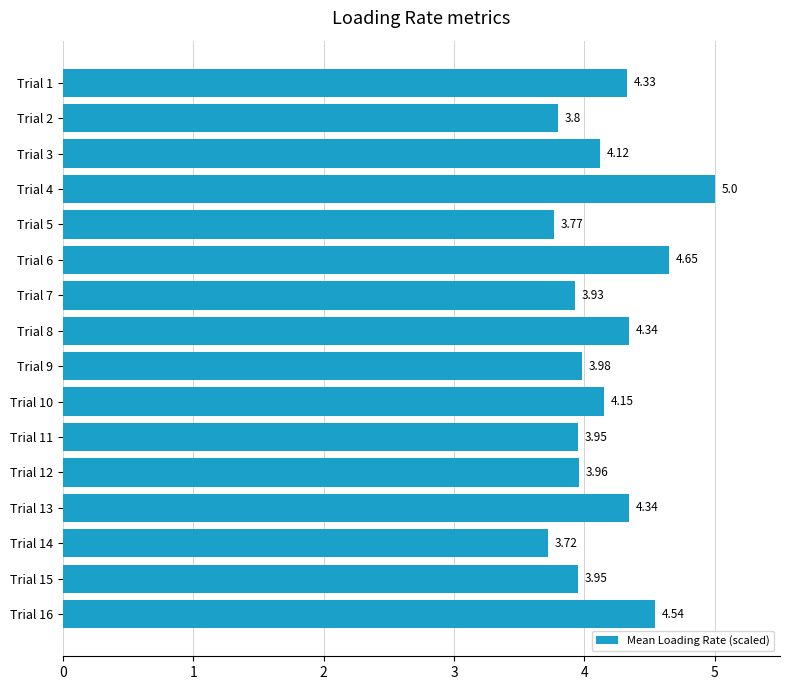

What is the ratio of the value at Trial 7 to the value at Trial 13?

0.9